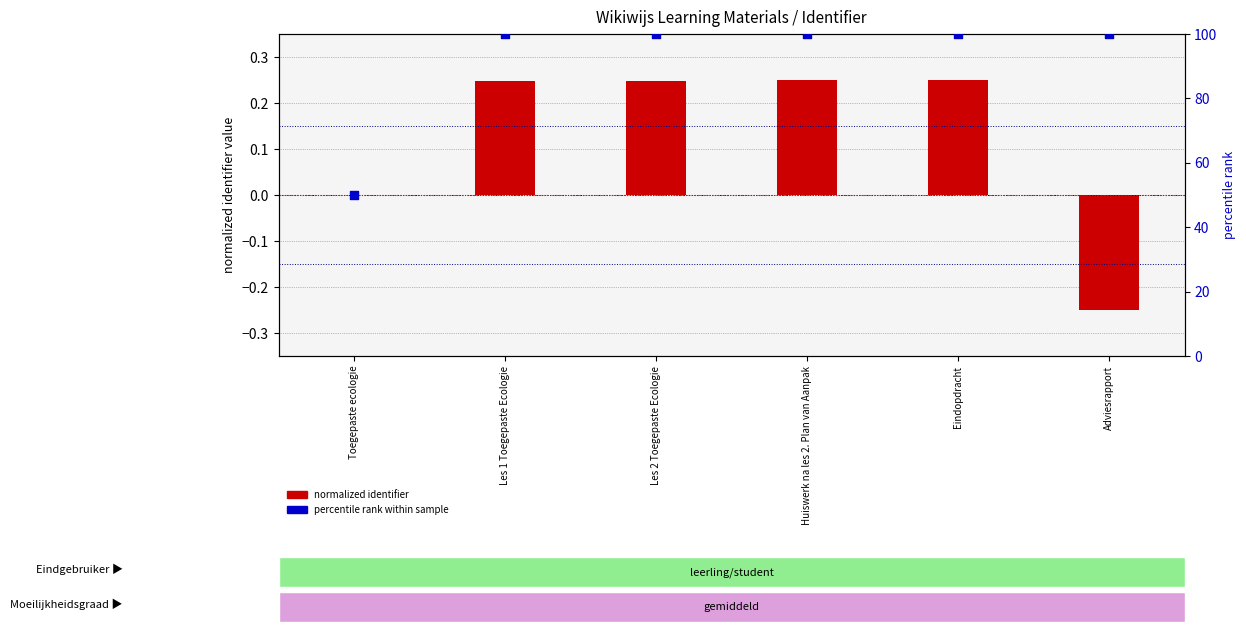

At which category is the sum across all series the highest?

Eindopdracht